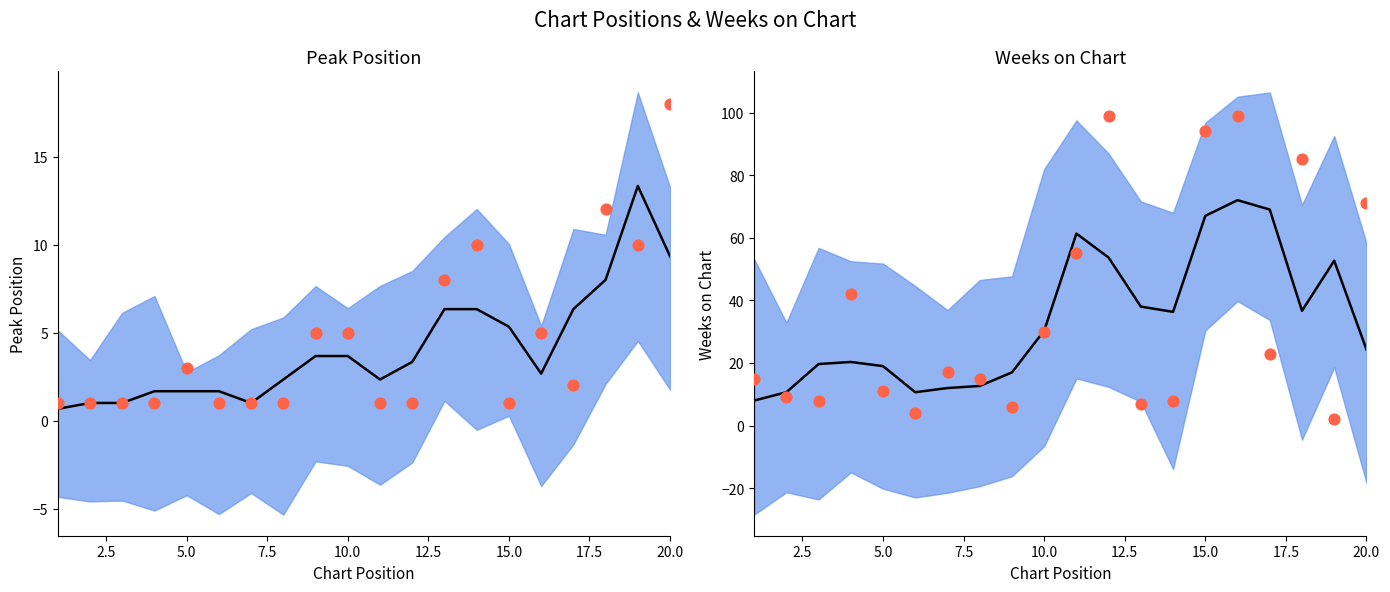

Which series has the largest Y range (max minus min)?

Weeks on Chart